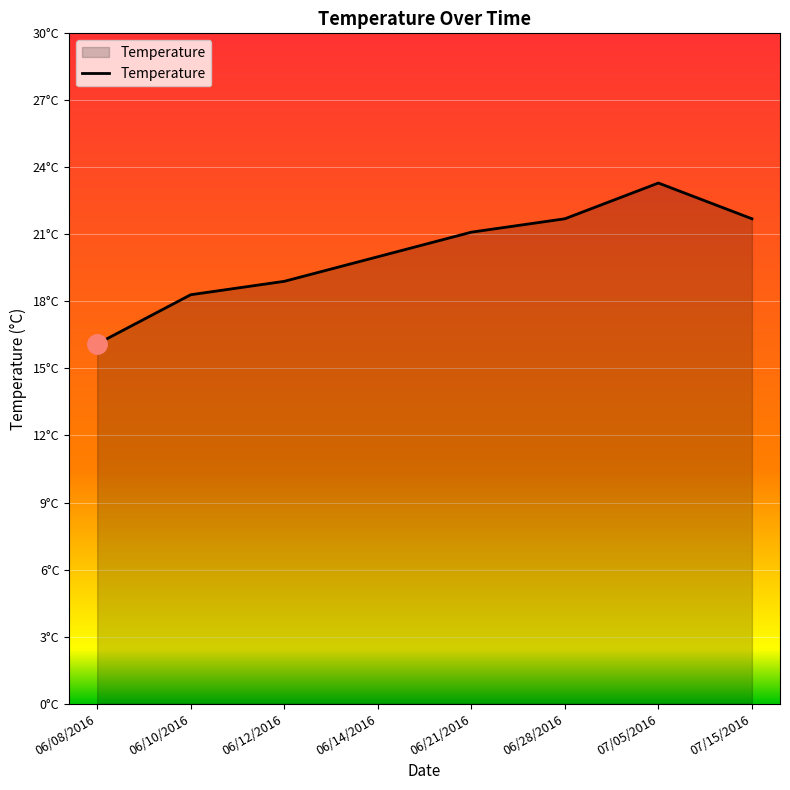

Is this an area chart (filled region under the line)?

Yes